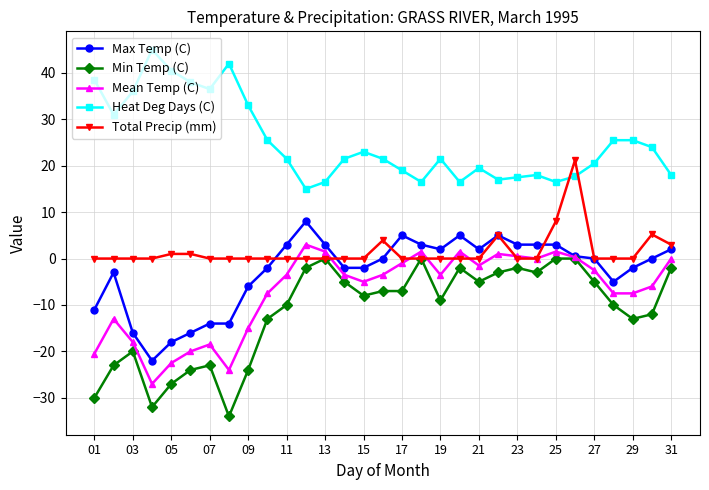

Which series ends up on top after the final intersection of Heat Deg Days (C) and Total Precip (mm)?

Heat Deg Days (C)